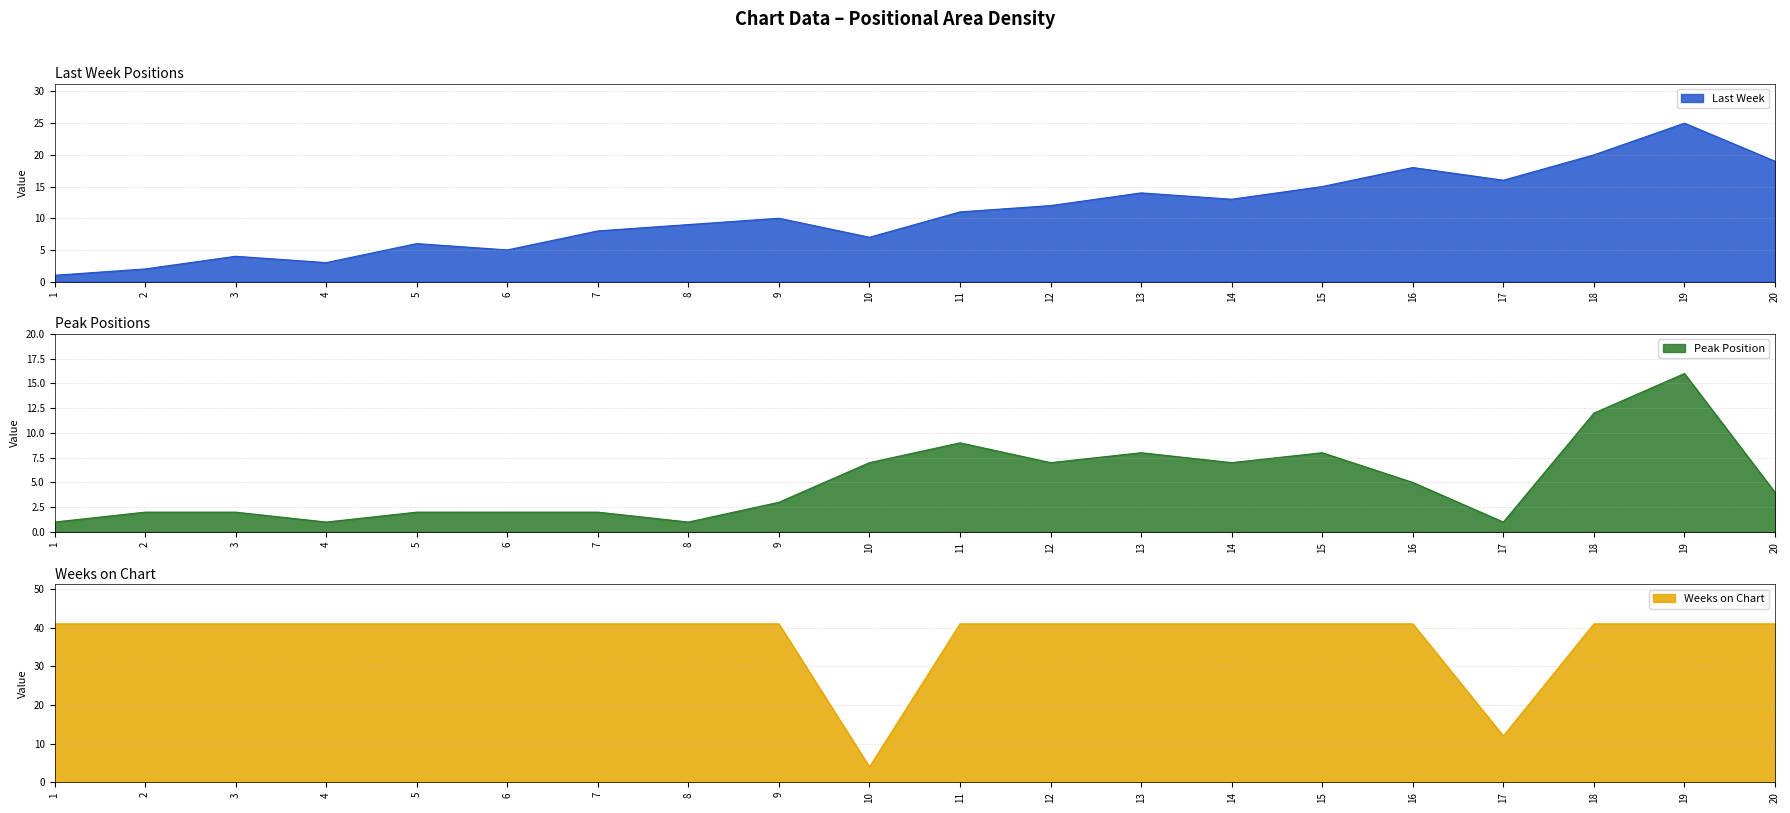

Which series has the largest range (max minus min)?

Weeks on Chart